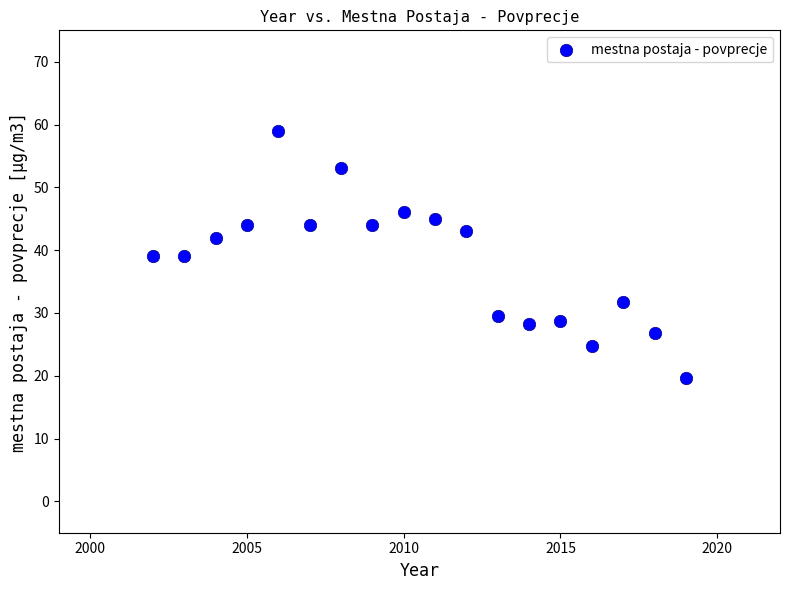

What is the range of X values (max minus min)?

17.0